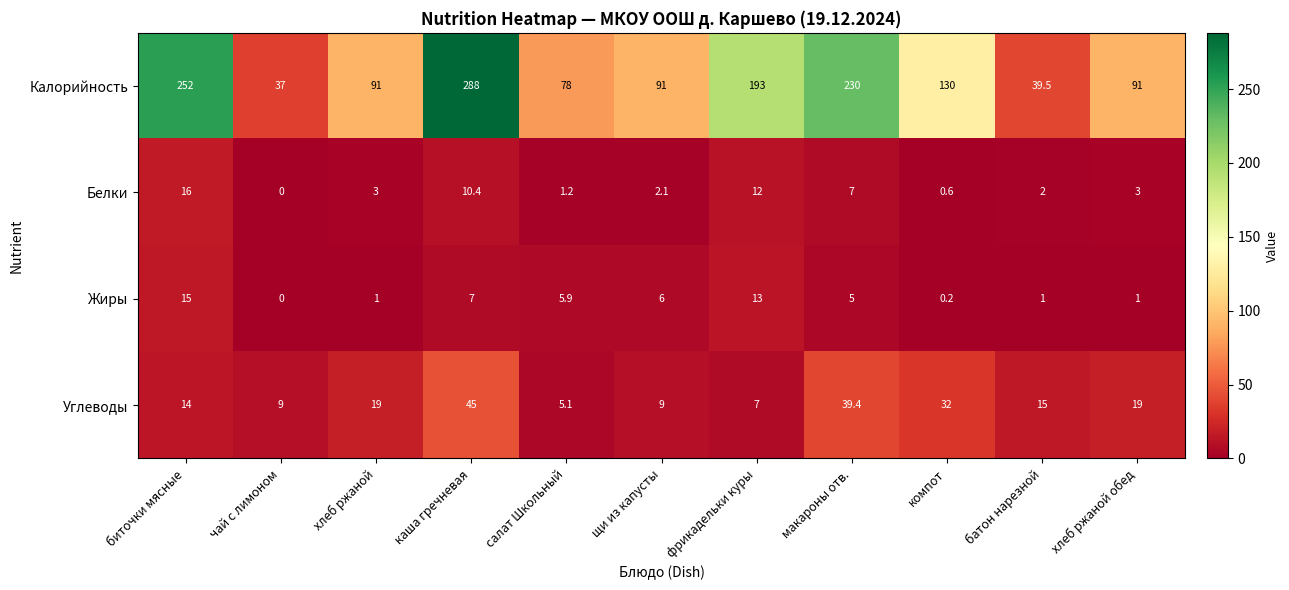

The value of Жиры at хлеб ржаной обед is 1.4. True or false?

False